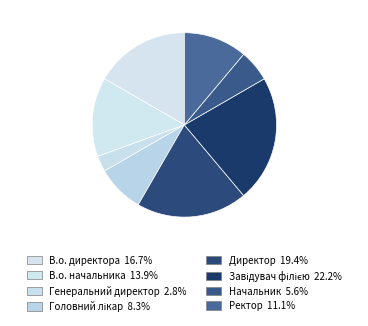

To the nearest percent, what is the difference between the largest and smallest slice percentages?

19%